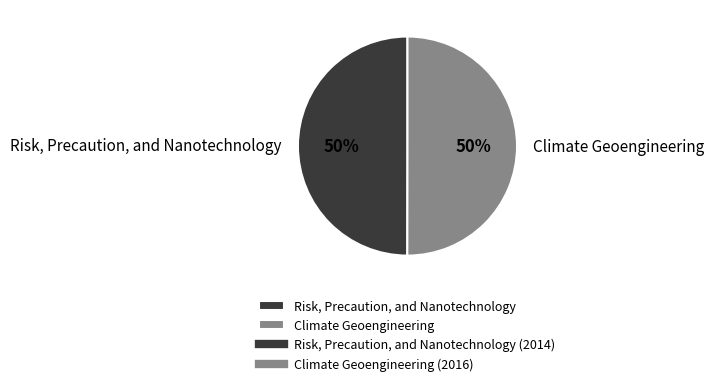

To the nearest percent, what percentage of the pie is Risk, Precaution, and Nanotechnology?

50%